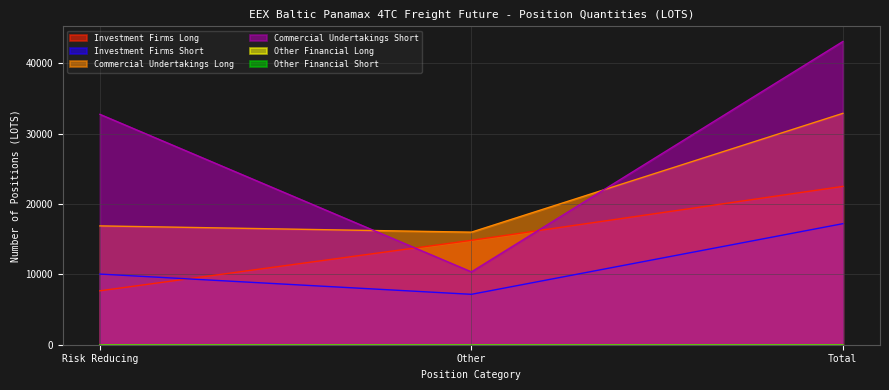

Which category has the lowest value in the Investment Firms Short series?

Other